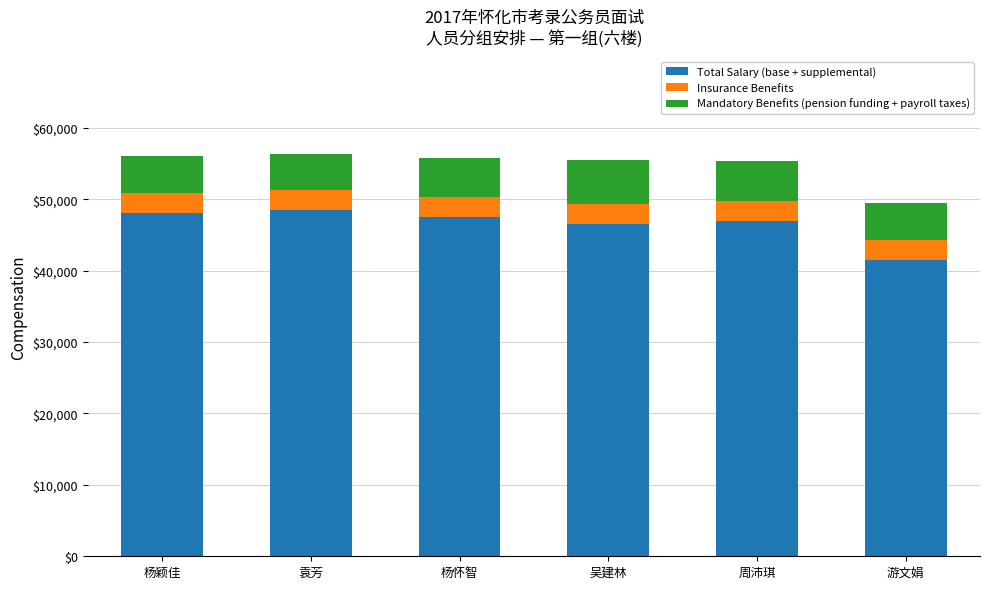

What is the minimum value for Total Salary (base + supplemental)?

41500